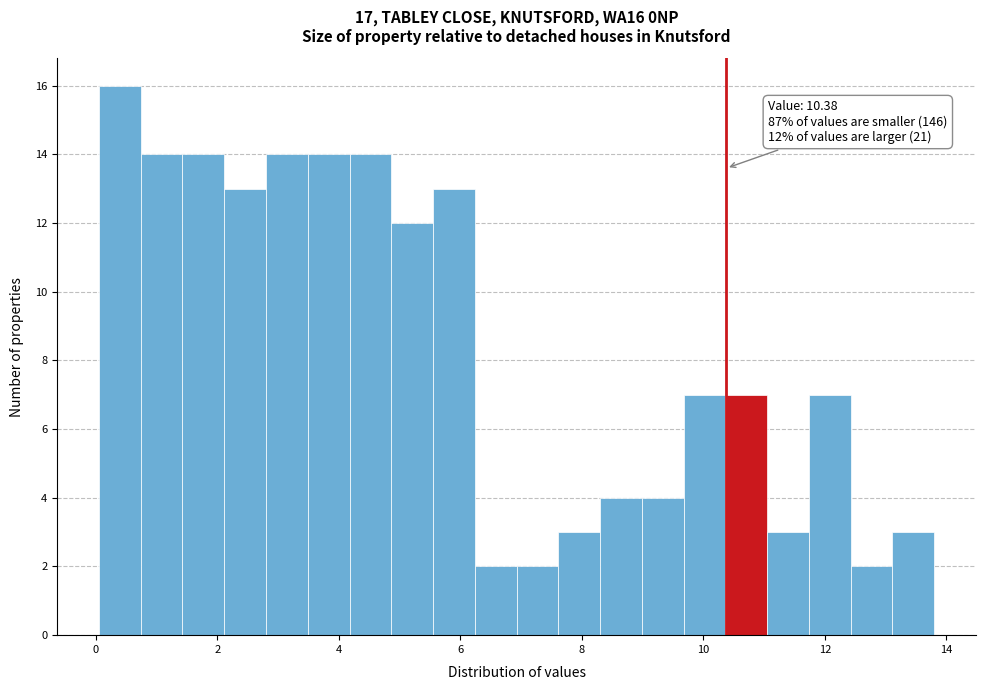

Read against the x-axis, roughly where is the centre of the tallest bar?

0.4